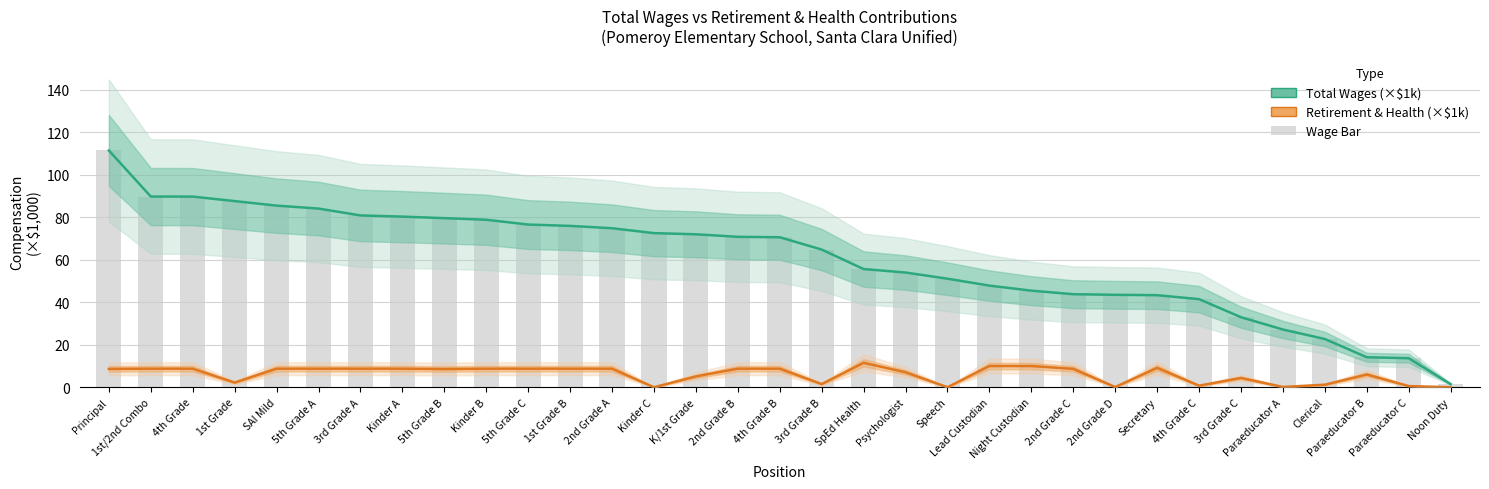

How many values in the Total Wages (×$1k) series exceed 70?

17